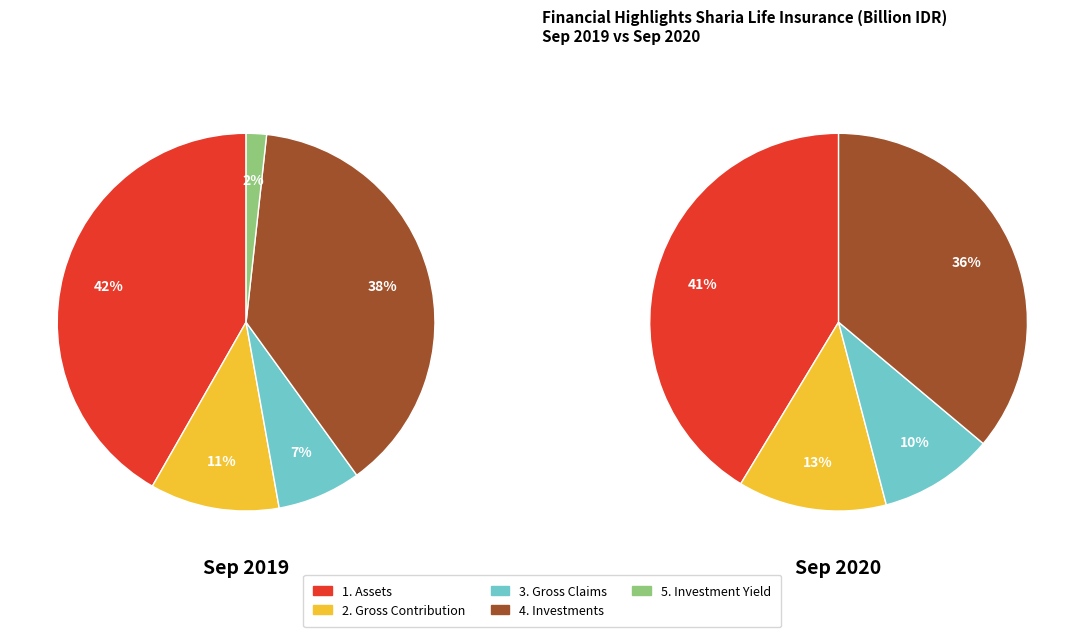

Is it true that 1. Assets is 42% of the pie?

True